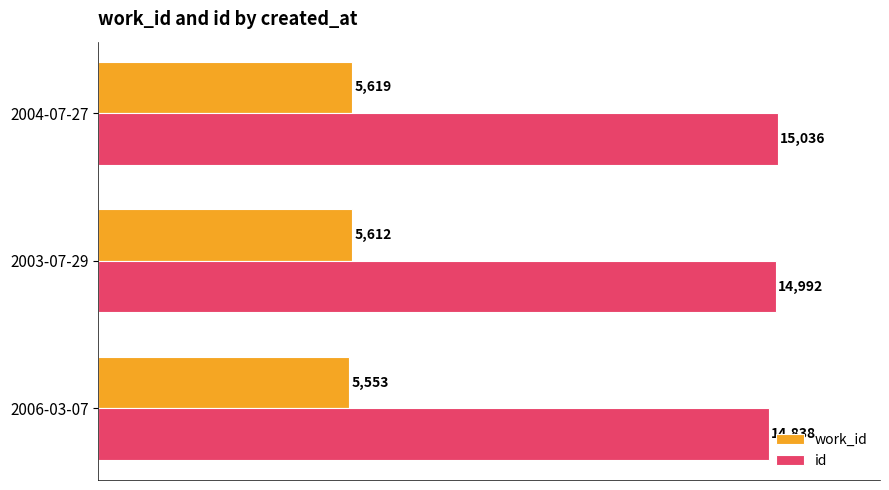

Which series has the largest total across all categories?

id